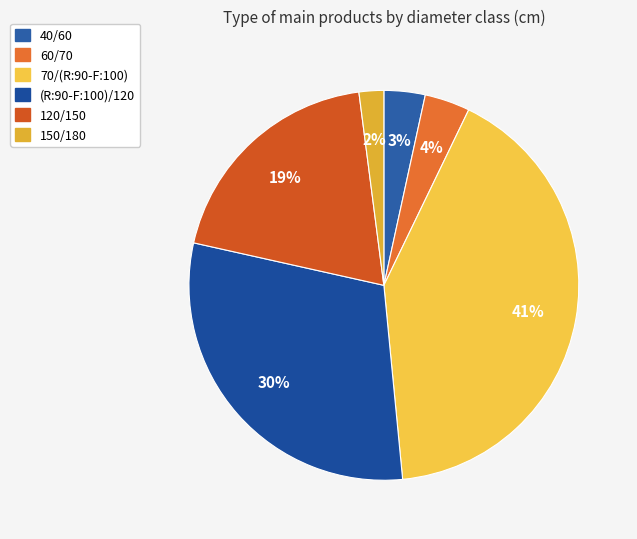

The 120/150 slice represents 30% of the pie. True or false?

False